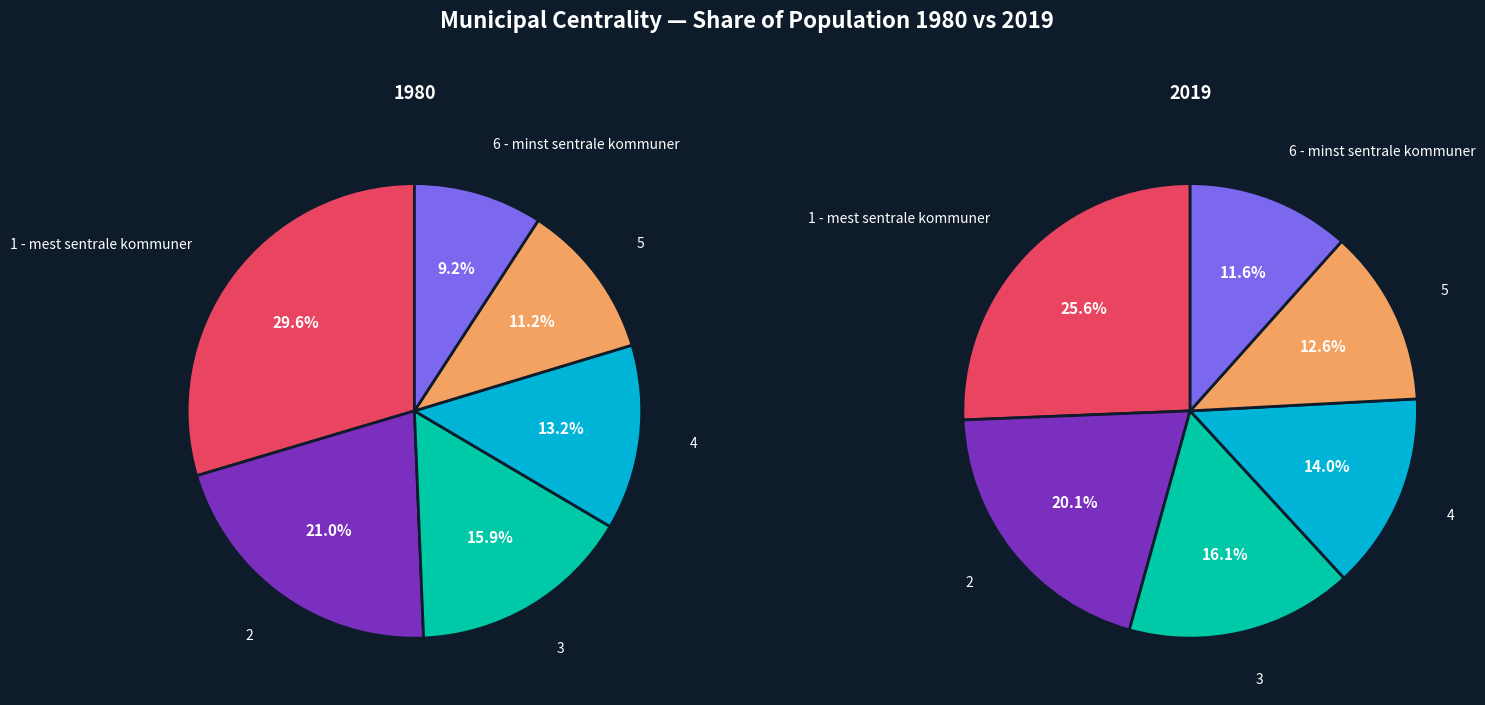

Do 6 - minst sentrale kommuner and 4 together represent more than half of the pie?

No